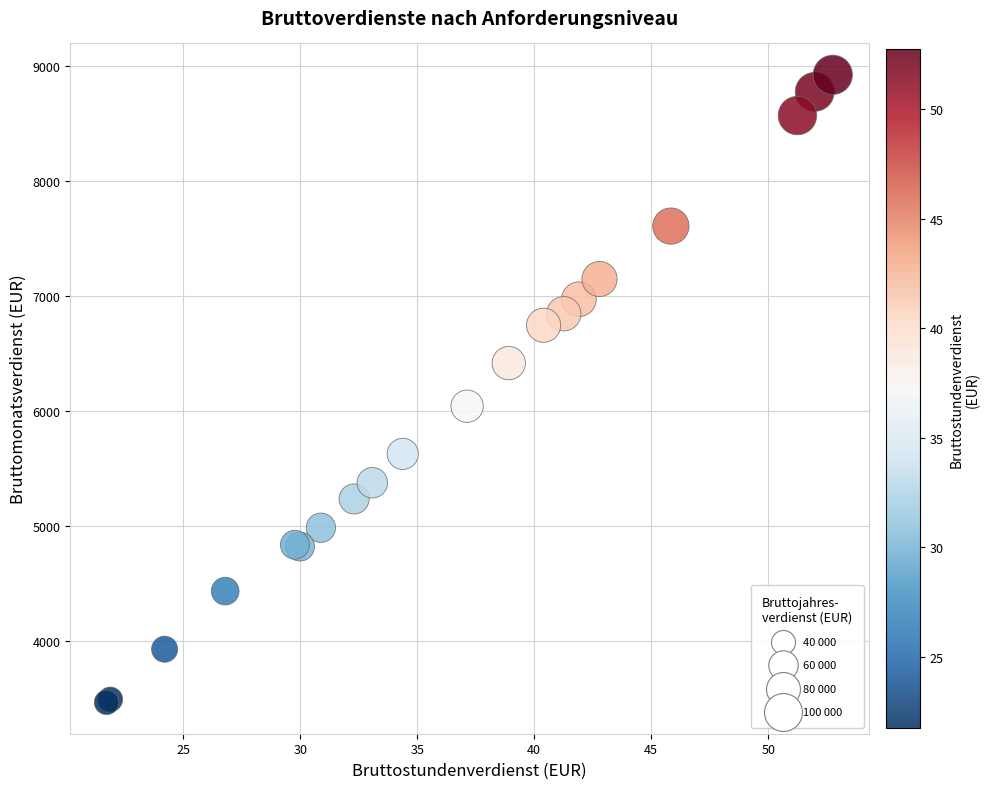

What Y value in the scatter plot is closest to 6198?

6045